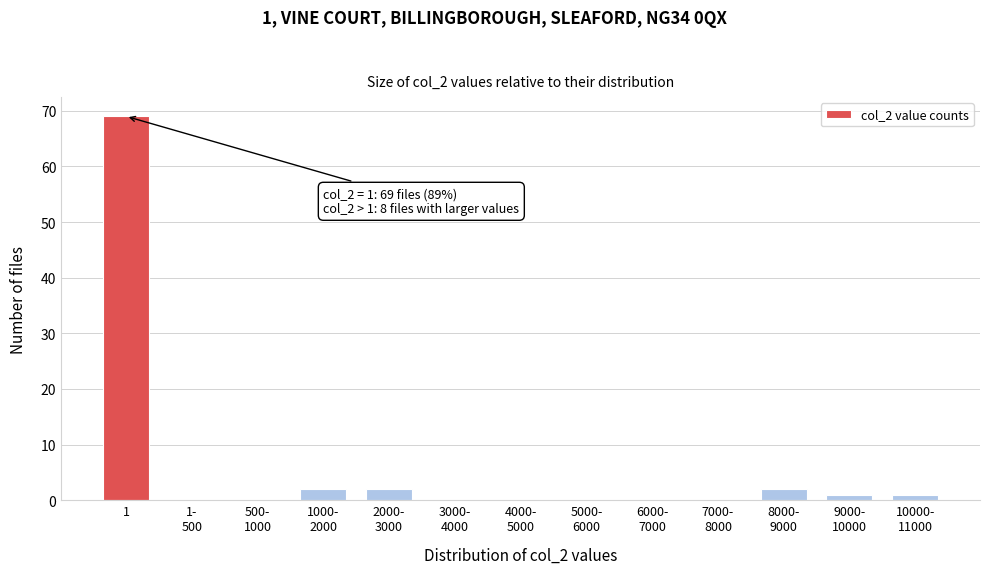

What is the sum of all values?

77